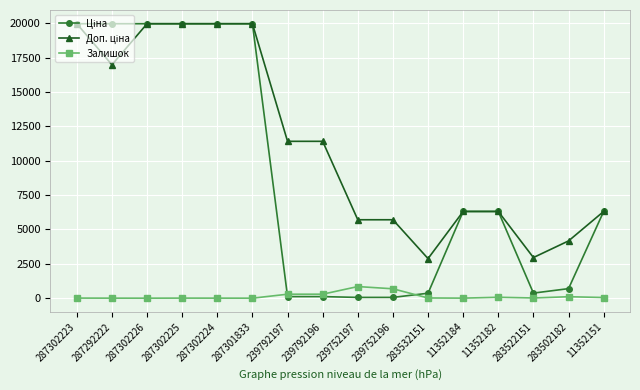

What is the total value across all series at 287302224?

39931.3